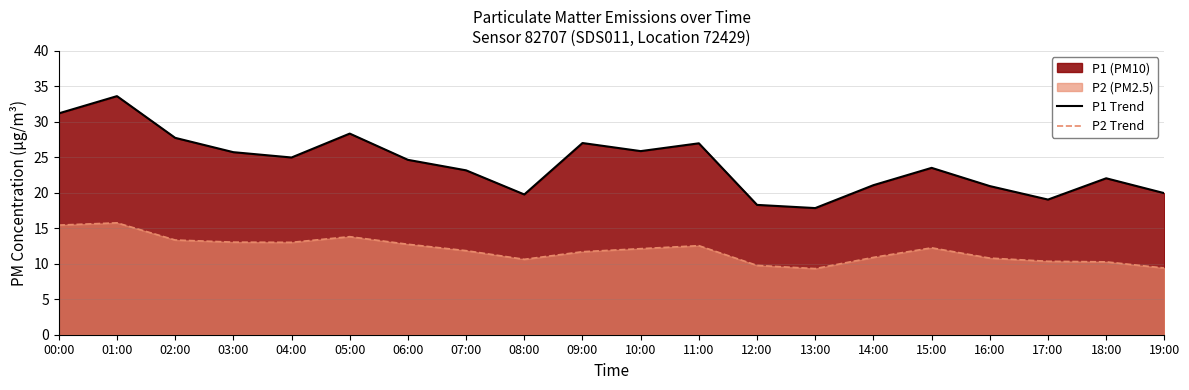

Reading left to right, transcribe all the data shown in this chart.

P1 Trend: 31.2	33.6	27.8	25.7	25.0	28.4	24.6	23.2	19.8	27.0	25.9	27.0	18.3	17.9	21.1	23.5	20.9	19.1	22.1	19.9
P2 Trend: 15.4	15.8	13.3	13.1	13.0	13.8	12.8	11.8	10.6	11.7	12.1	12.6	9.8	9.3	10.9	12.2	10.8	10.3	10.3	9.4